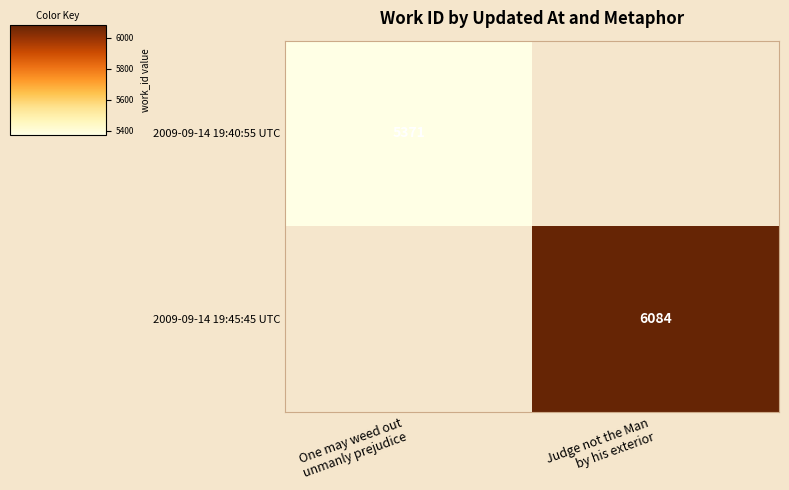

How many values in 2009-09-14 19:40:55 UTC are above zero?

1